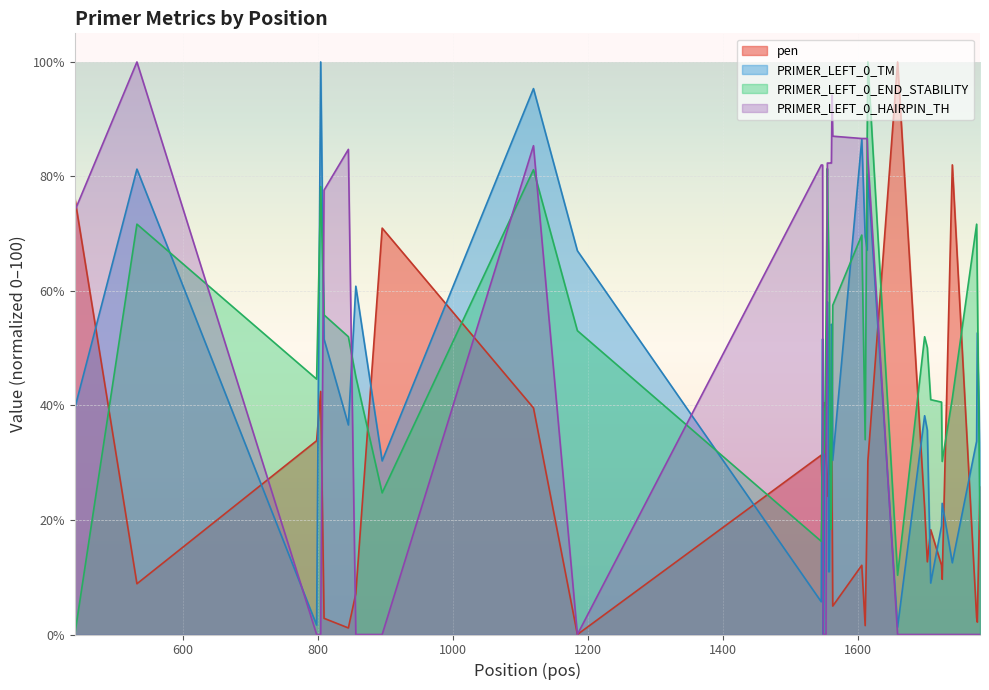

The PRIMER_LEFT_0_HAIRPIN_TH series shows -64.4 at 1548. True or false?

False